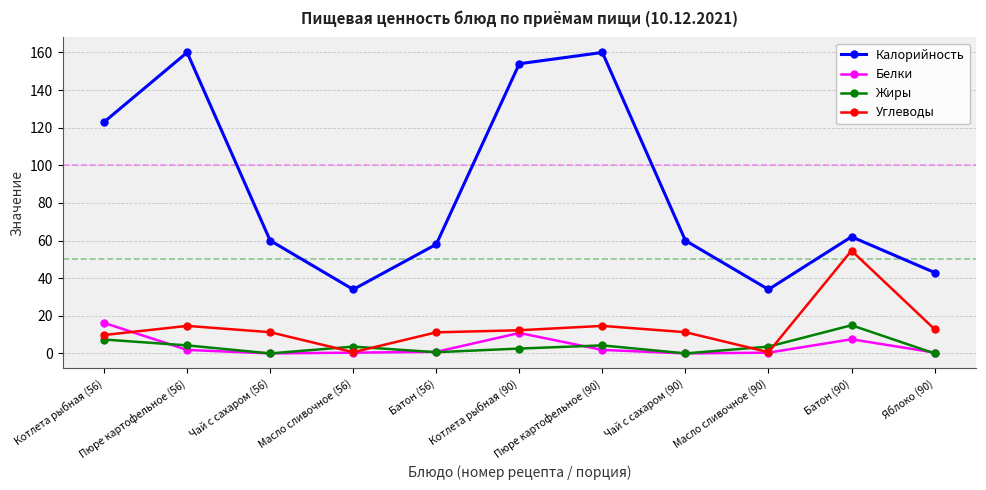

How many data points in Жиры are above 3?

6